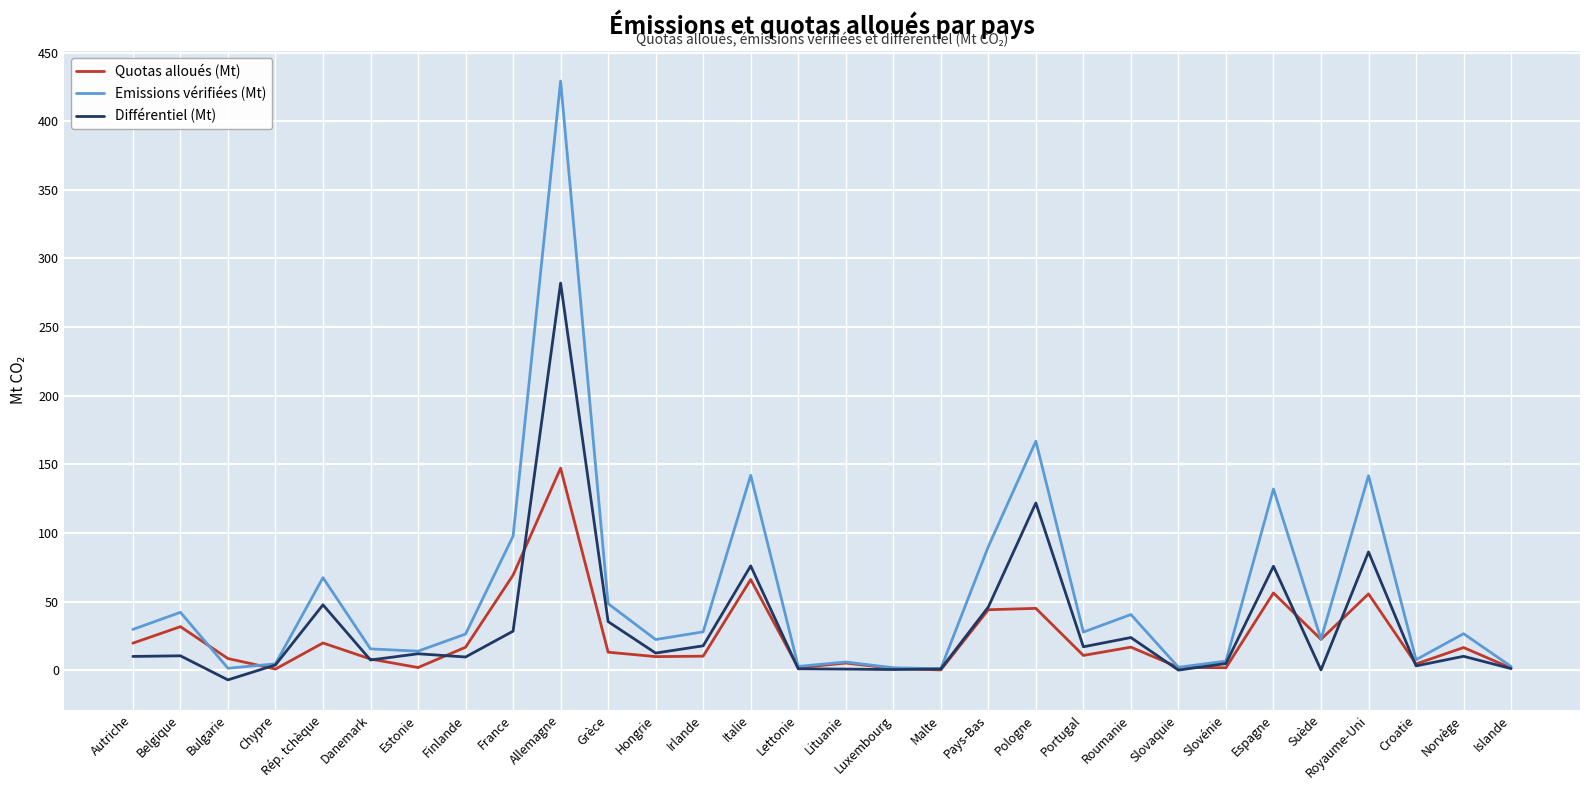

Where is Emissions vérifiées (Mt) nearest to the value 215?

Pologne